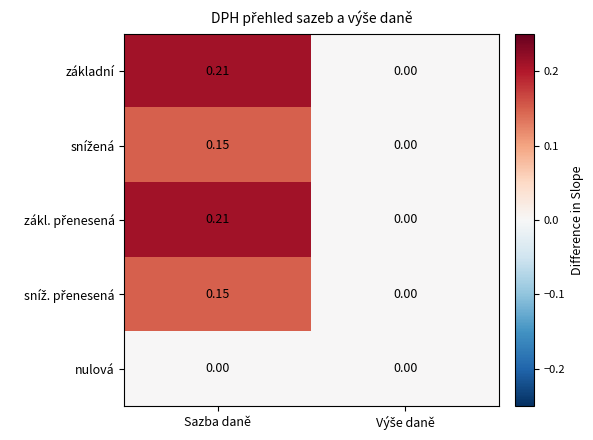

Which category has the highest value across all series?

Sazba daně